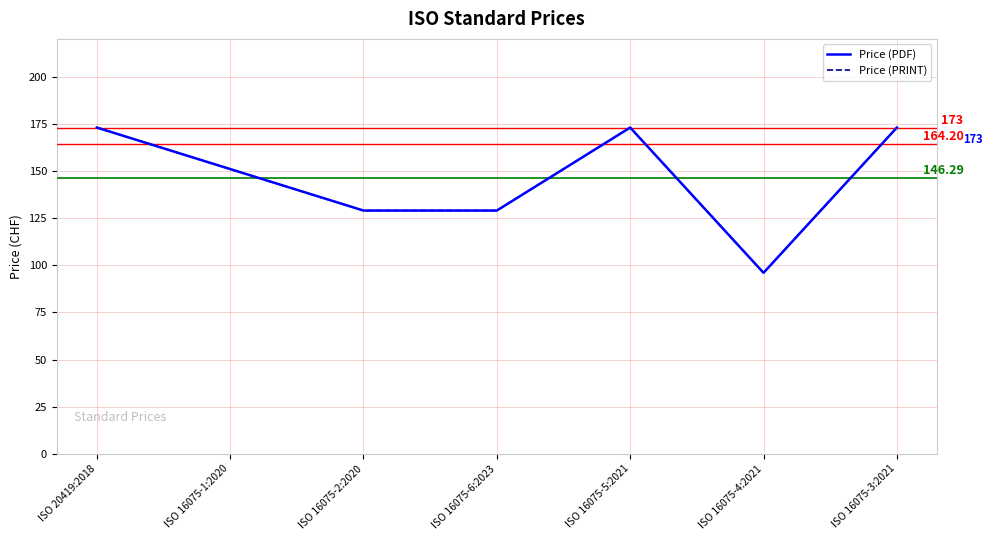

What is the label of the 1st point from the left?

ISO 20419:2018